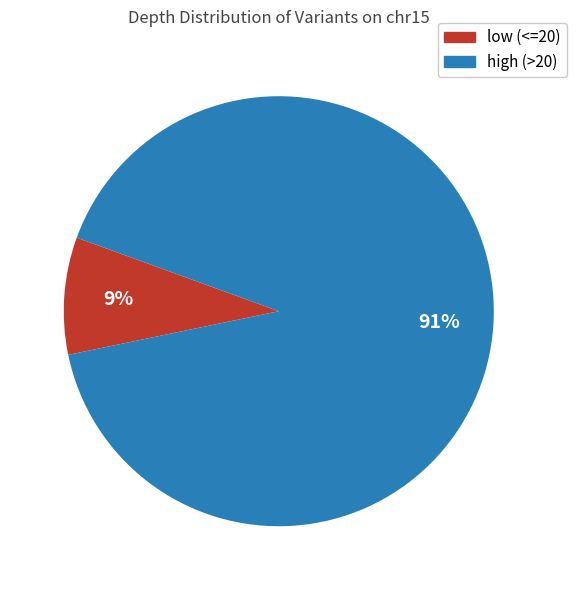

How many segments does this pie chart have?

2